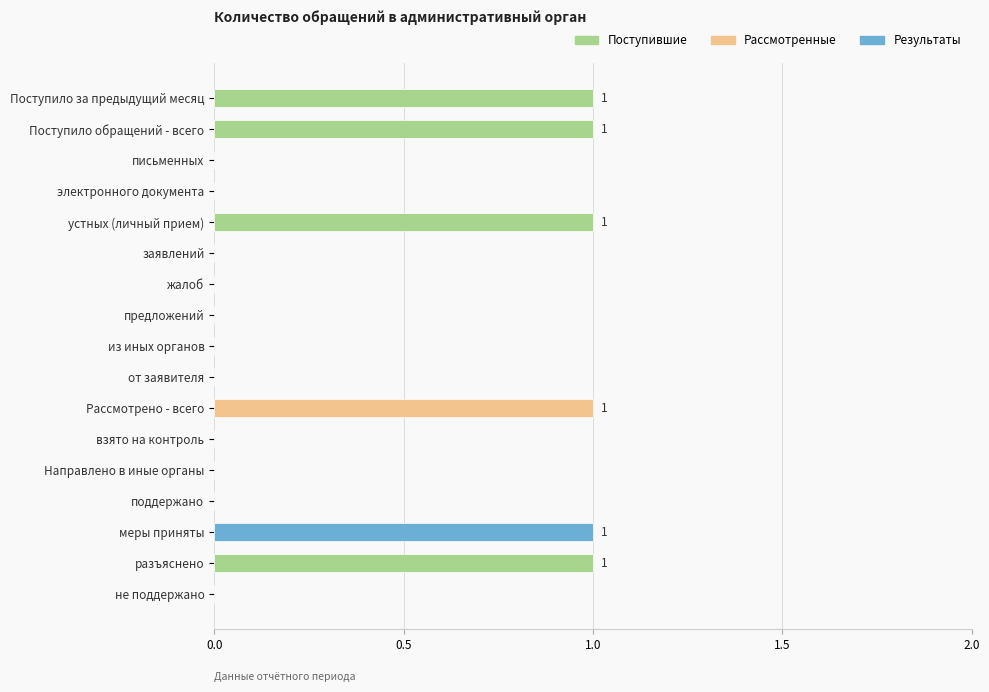

Are the bars horizontal?

Yes